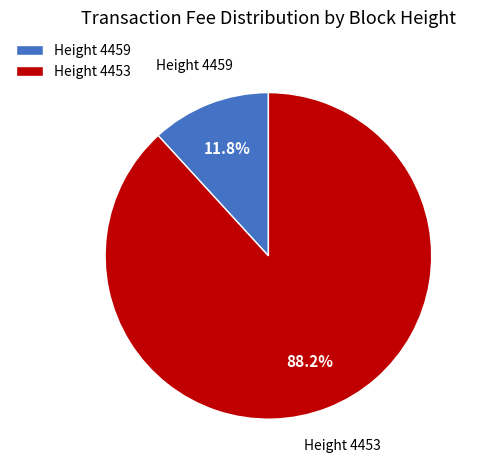

Count the number of slices in the pie.

2